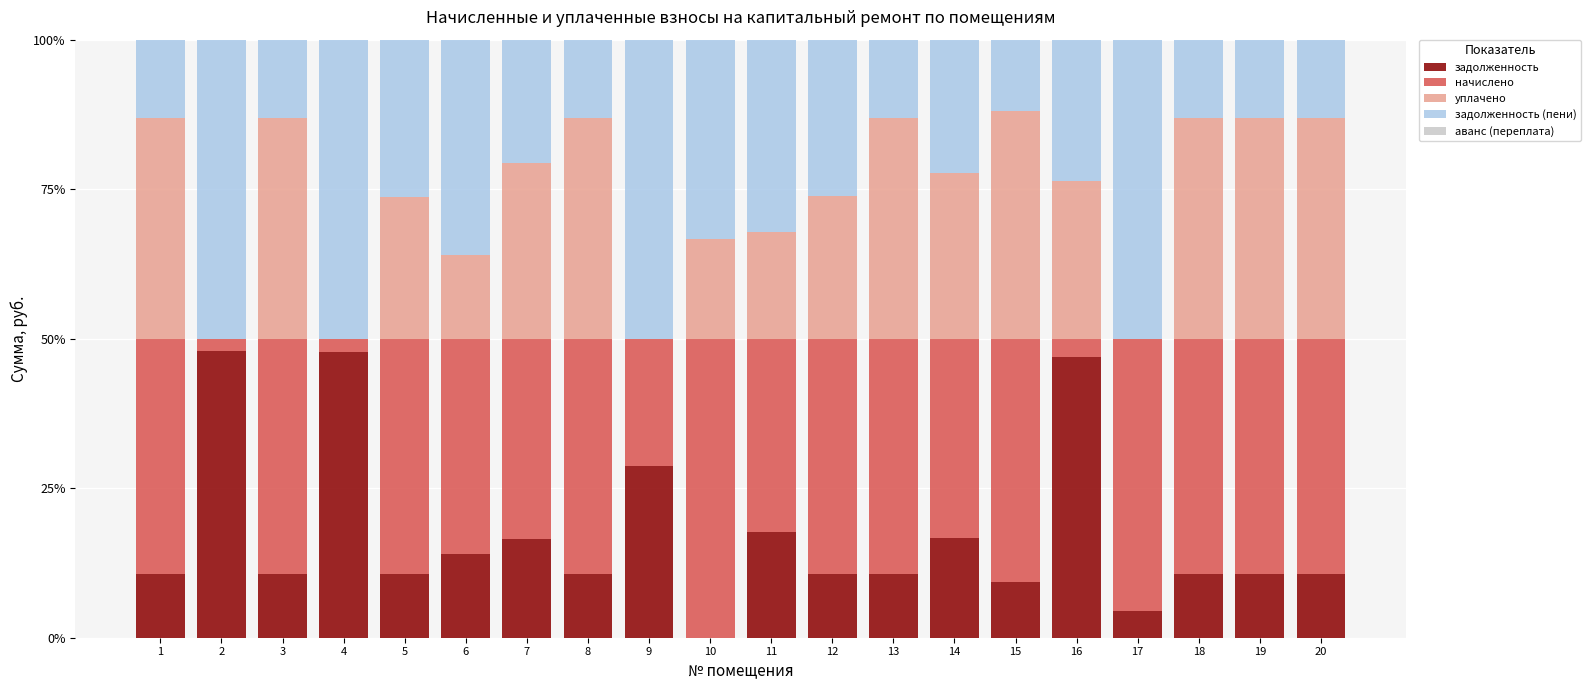

What is the highest value of the задолженность series?

47.9